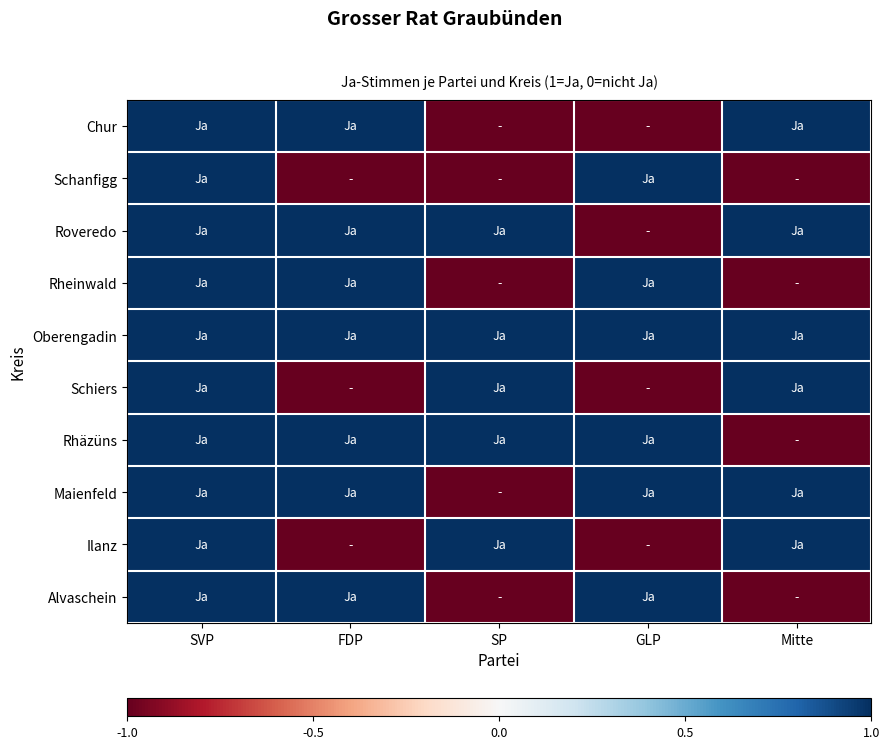

At how many categories does at least one series exceed 0?

5